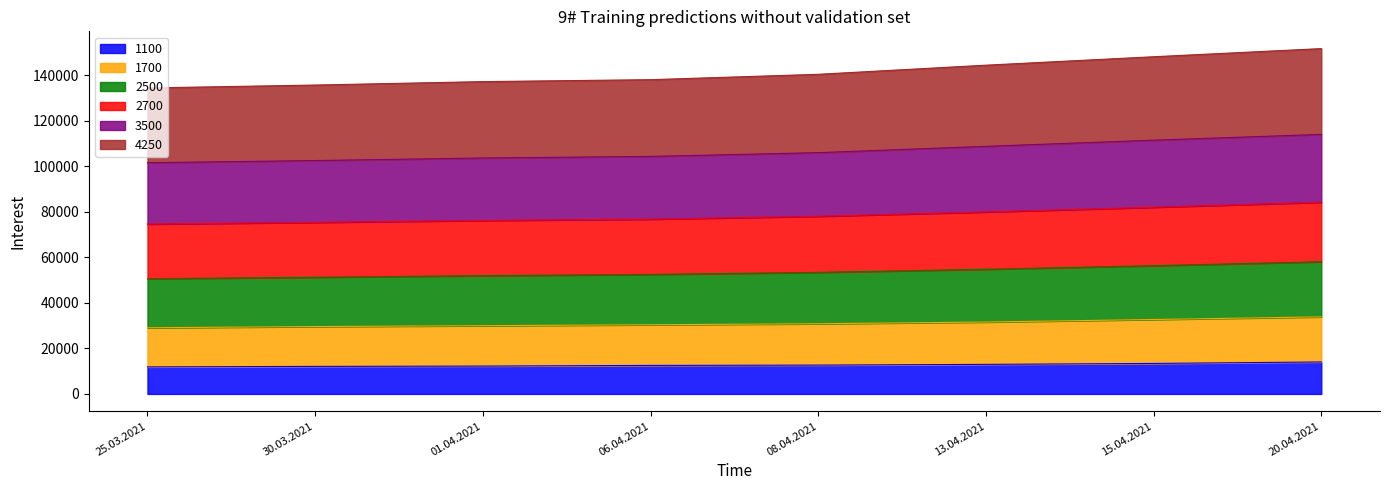

Is it true that 2500 equals 170228 at 06.04.2021?

False